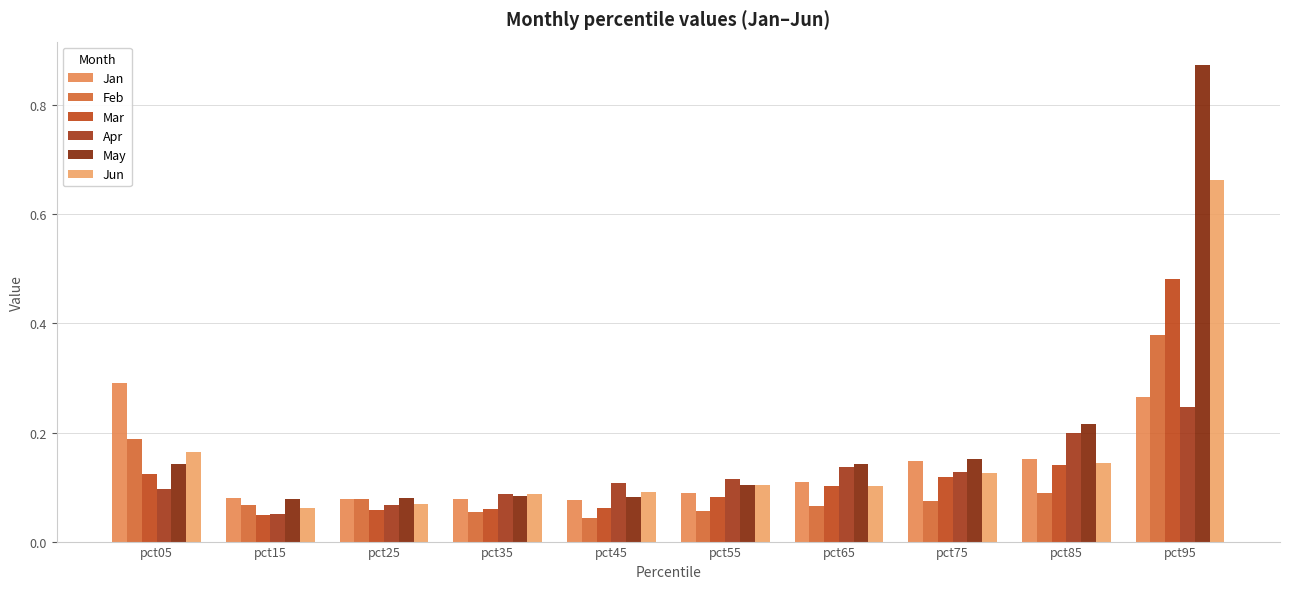

What is the difference between the second highest and minimum values in the May series?

0.1